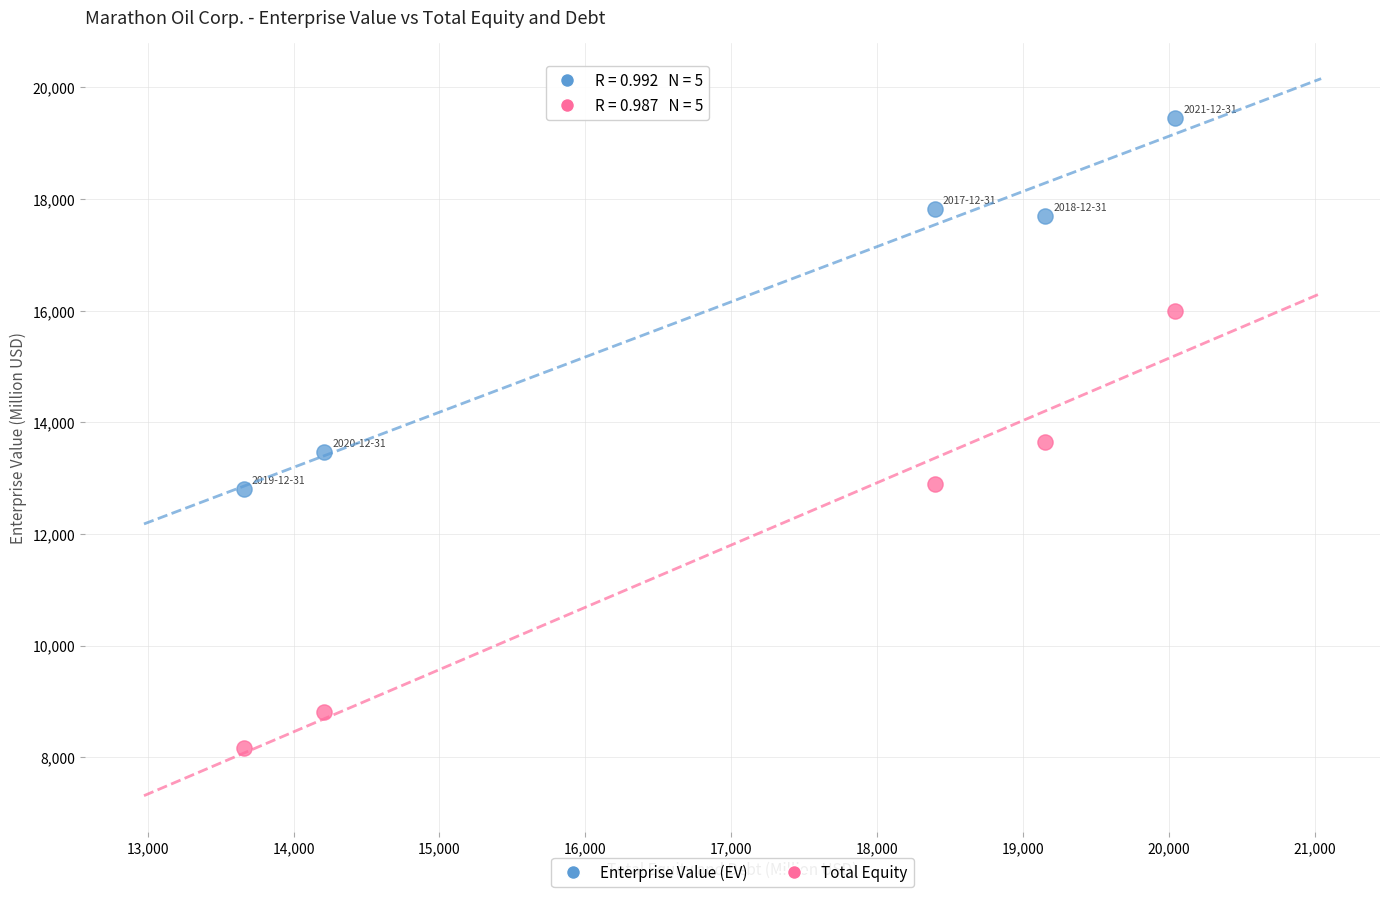

Across all data points, what is the range of Y values (max minus min)?

11303